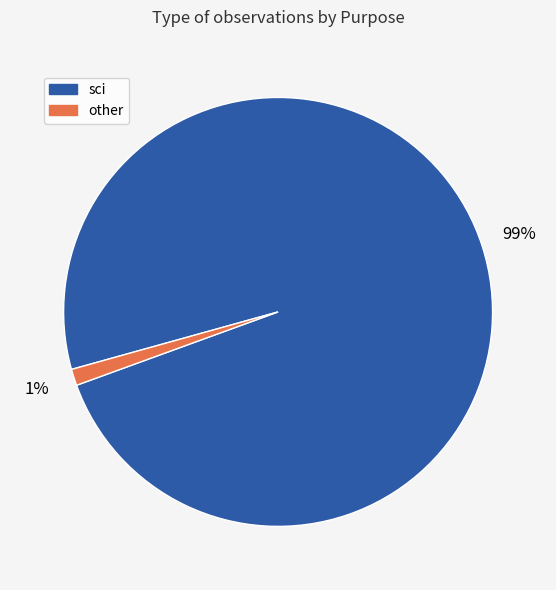

To the nearest percent, what is the difference between the largest and smallest slice percentages?

98%